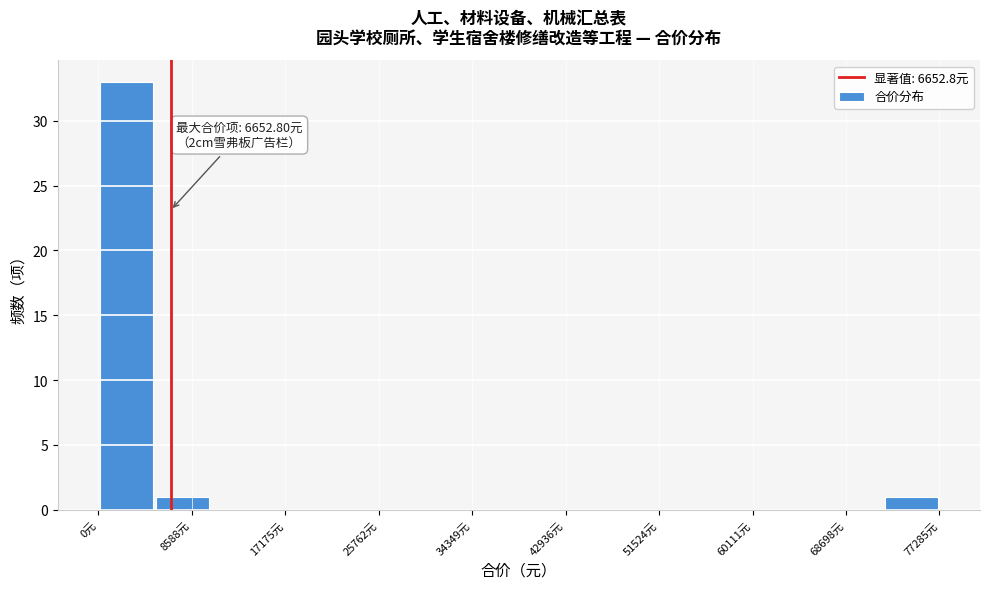

Over which range of the x-axis is the bar tallest?

0 to 5000